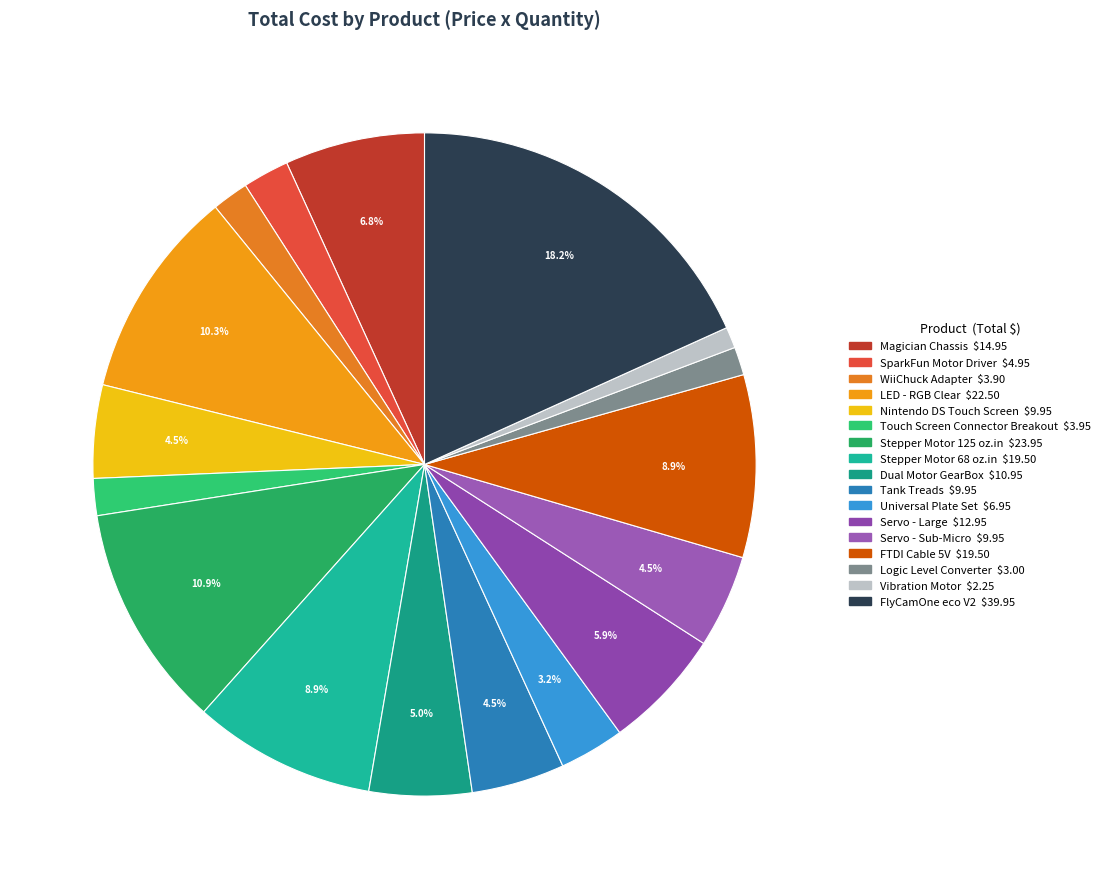

How many segments does this pie chart have?

17